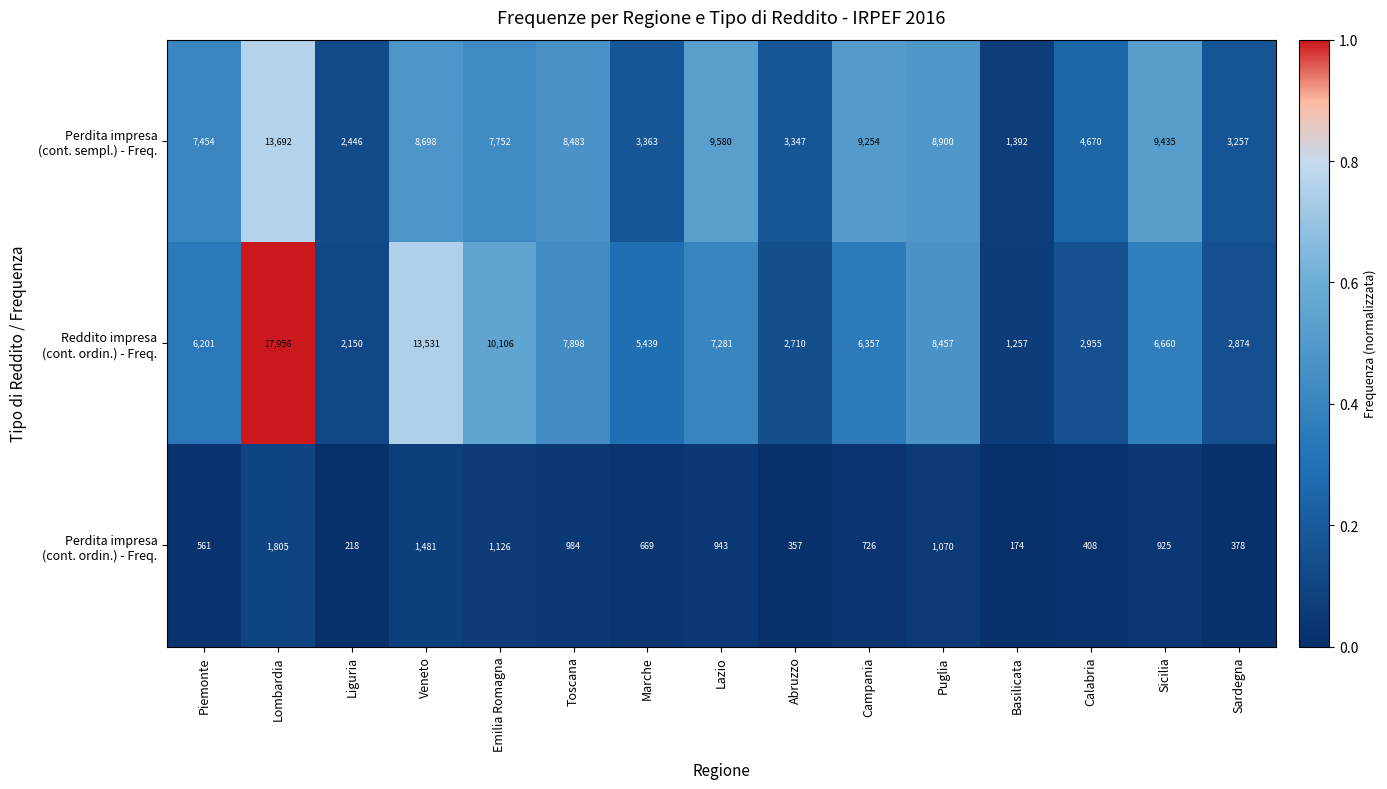

What is the spread (max minus min) of values at Marche?

4770